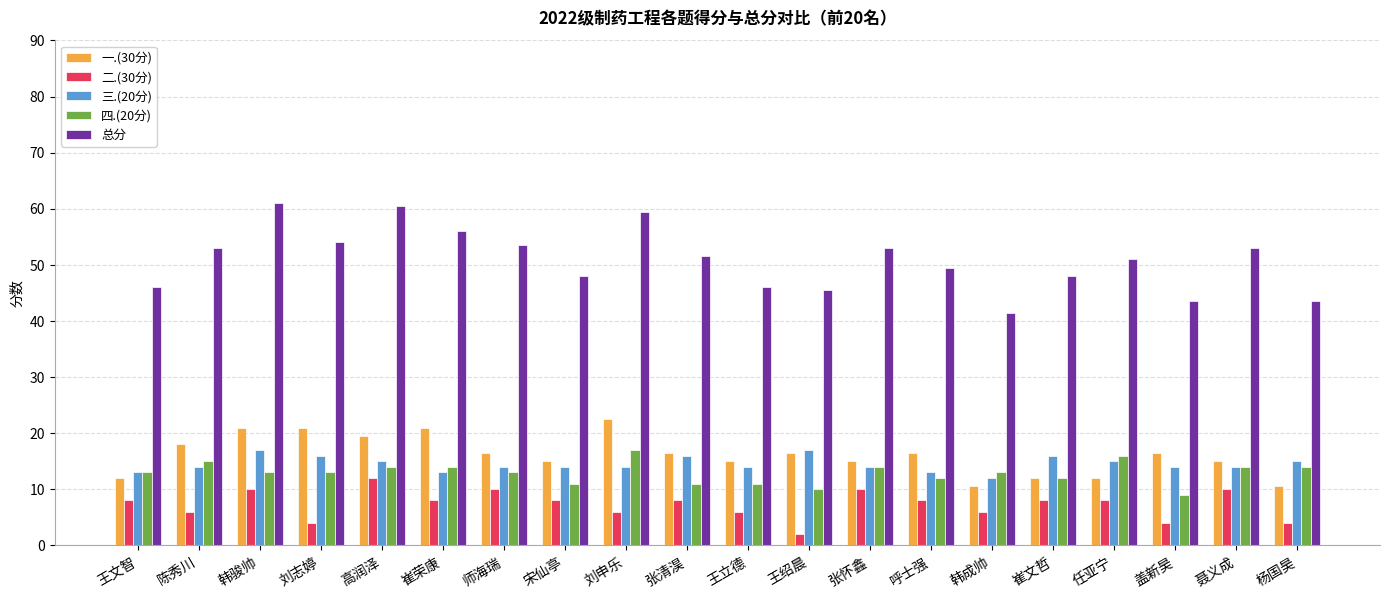

Reading left to right, extract all data points from this chart.

一.(30分): 王文智=12.0	陈秀川=18.0	韩骏帅=21.0	刘志婷=21.0	高润泽=19.5	崔荣康=21.0	师海瑞=16.5	宋仙亭=15.0	刘申乐=22.5	张清淏=16.5	王立德=15.0	王绍晨=16.5	张怀鑫=15.0	呼士强=16.5	韩成帅=10.5	崔文哲=12.0	任亚宁=12.0	盖新昊=16.5	聂义成=15.0	杨国昊=10.5
二.(30分): 王文智=8.0	陈秀川=6.0	韩骏帅=10.0	刘志婷=4.0	高润泽=12.0	崔荣康=8.0	师海瑞=10.0	宋仙亭=8.0	刘申乐=6.0	张清淏=8.0	王立德=6.0	王绍晨=2.0	张怀鑫=10.0	呼士强=8.0	韩成帅=6.0	崔文哲=8.0	任亚宁=8.0	盖新昊=4.0	聂义成=10.0	杨国昊=4.0
三.(20分): 王文智=13.0	陈秀川=14.0	韩骏帅=17.0	刘志婷=16.0	高润泽=15.0	崔荣康=13.0	师海瑞=14.0	宋仙亭=14.0	刘申乐=14.0	张清淏=16.0	王立德=14.0	王绍晨=17.0	张怀鑫=14.0	呼士强=13.0	韩成帅=12.0	崔文哲=16.0	任亚宁=15.0	盖新昊=14.0	聂义成=14.0	杨国昊=15.0
四.(20分): 王文智=13.0	陈秀川=15.0	韩骏帅=13.0	刘志婷=13.0	高润泽=14.0	崔荣康=14.0	师海瑞=13.0	宋仙亭=11.0	刘申乐=17.0	张清淏=11.0	王立德=11.0	王绍晨=10.0	张怀鑫=14.0	呼士强=12.0	韩成帅=13.0	崔文哲=12.0	任亚宁=16.0	盖新昊=9.0	聂义成=14.0	杨国昊=14.0
总分: 王文智=46.0	陈秀川=53.0	韩骏帅=61.0	刘志婷=54.0	高润泽=60.5	崔荣康=56.0	师海瑞=53.5	宋仙亭=48.0	刘申乐=59.5	张清淏=51.5	王立德=46.0	王绍晨=45.5	张怀鑫=53.0	呼士强=49.5	韩成帅=41.5	崔文哲=48.0	任亚宁=51.0	盖新昊=43.5	聂义成=53.0	杨国昊=43.5